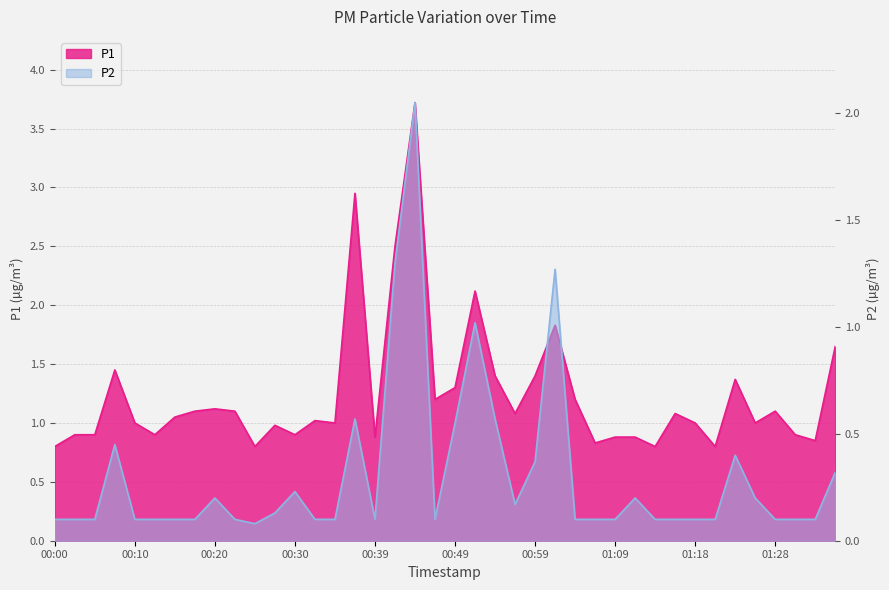

Does the chart have visible grid lines?

Yes